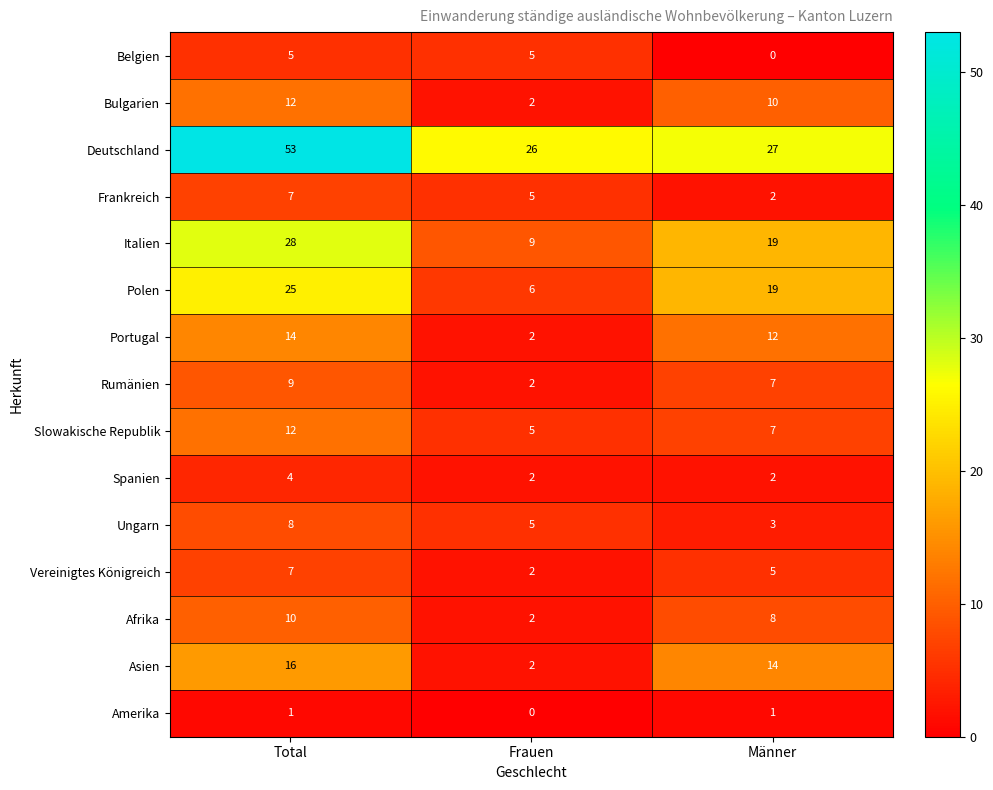

Is it true that Slowakische Republik equals 6 at Total?

False